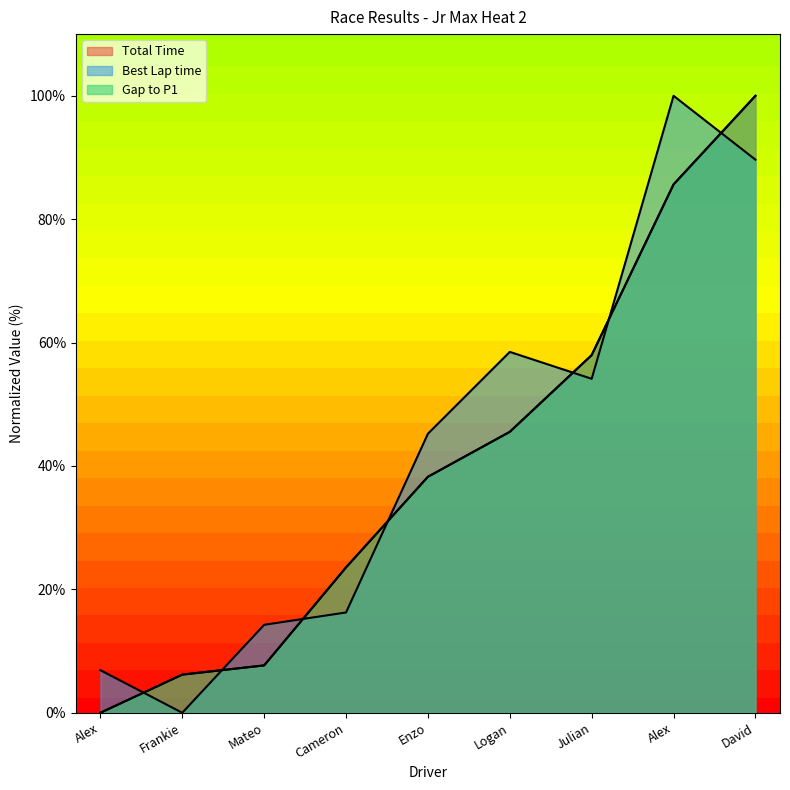

Between Frankie and Julian, which series saw the biggest shift?

Best Lap time